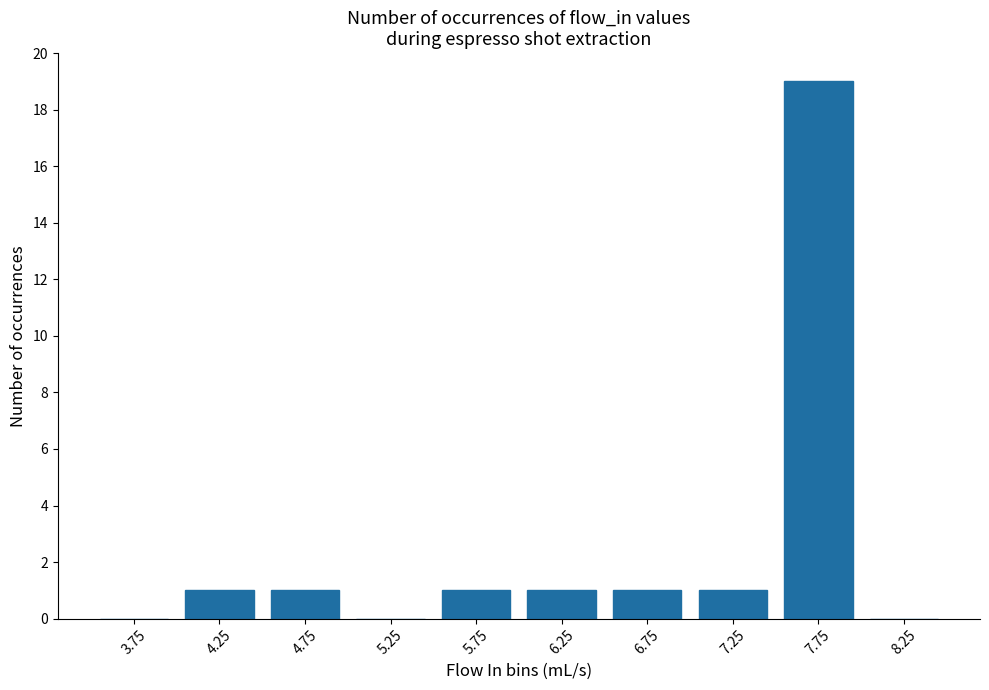

How many categories are shown in the chart?

10